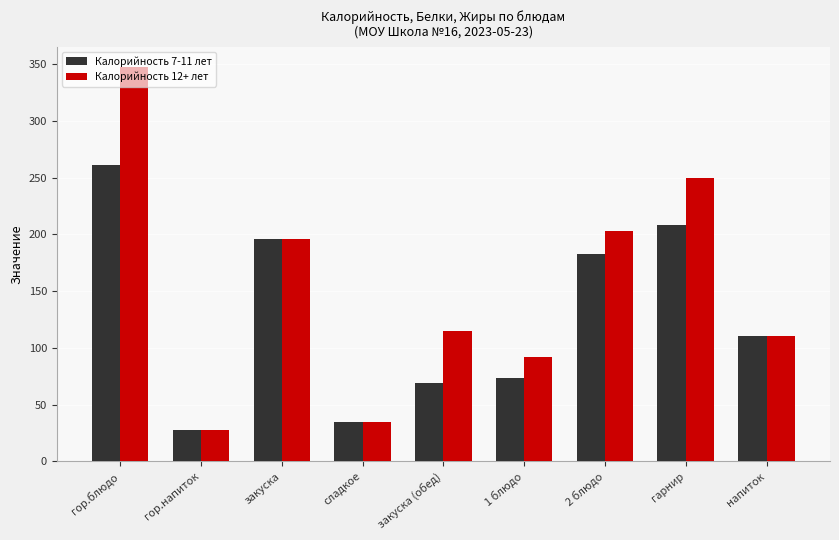

Which category has the highest value in the Калорийность 12+ лет series?

гор.блюдо